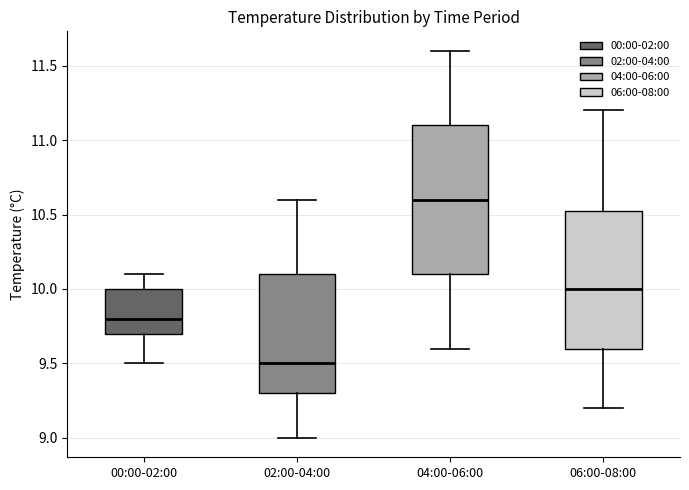

Reading left to right, transcribe this box plot: for each box, give where its median line is, the range the box spans, and where its two whiskers end, as read against the y-axis. The values are not printed on the chart, so give them approximately, as read against the axis.

00:00-02:00: median 9.80, box 9.70 to 10.00, whiskers 9.50 to 10.10
02:00-04:00: median 9.50, box 9.30 to 10.10, whiskers 9.00 to 10.60
04:00-06:00: median 10.60, box 10.10 to 11.10, whiskers 9.60 to 11.60
06:00-08:00: median 10.00, box 9.60 to 10.55, whiskers 9.20 to 11.20